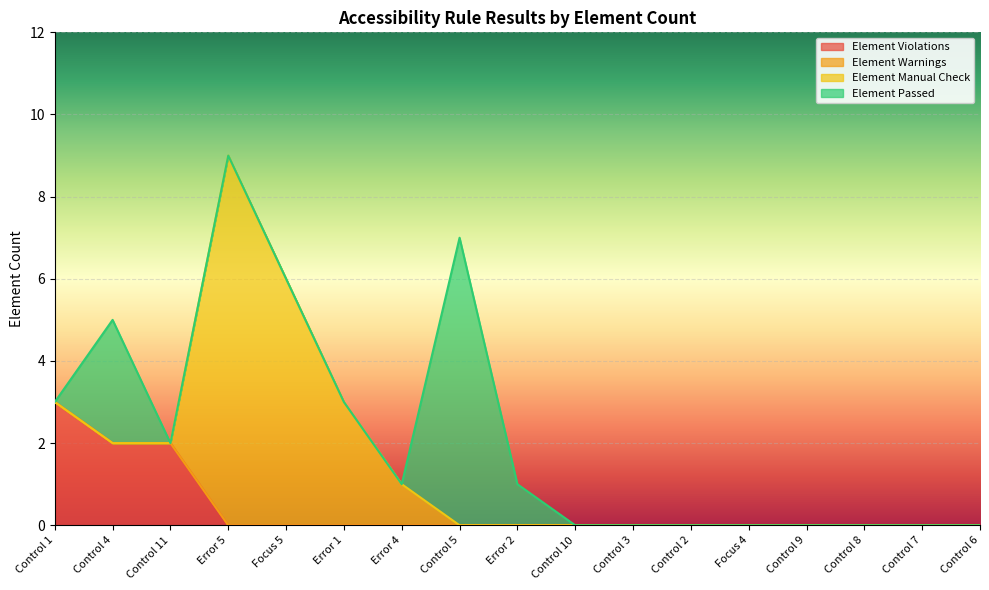

Is it true that Element Violations equals 0 at Control 9?

True